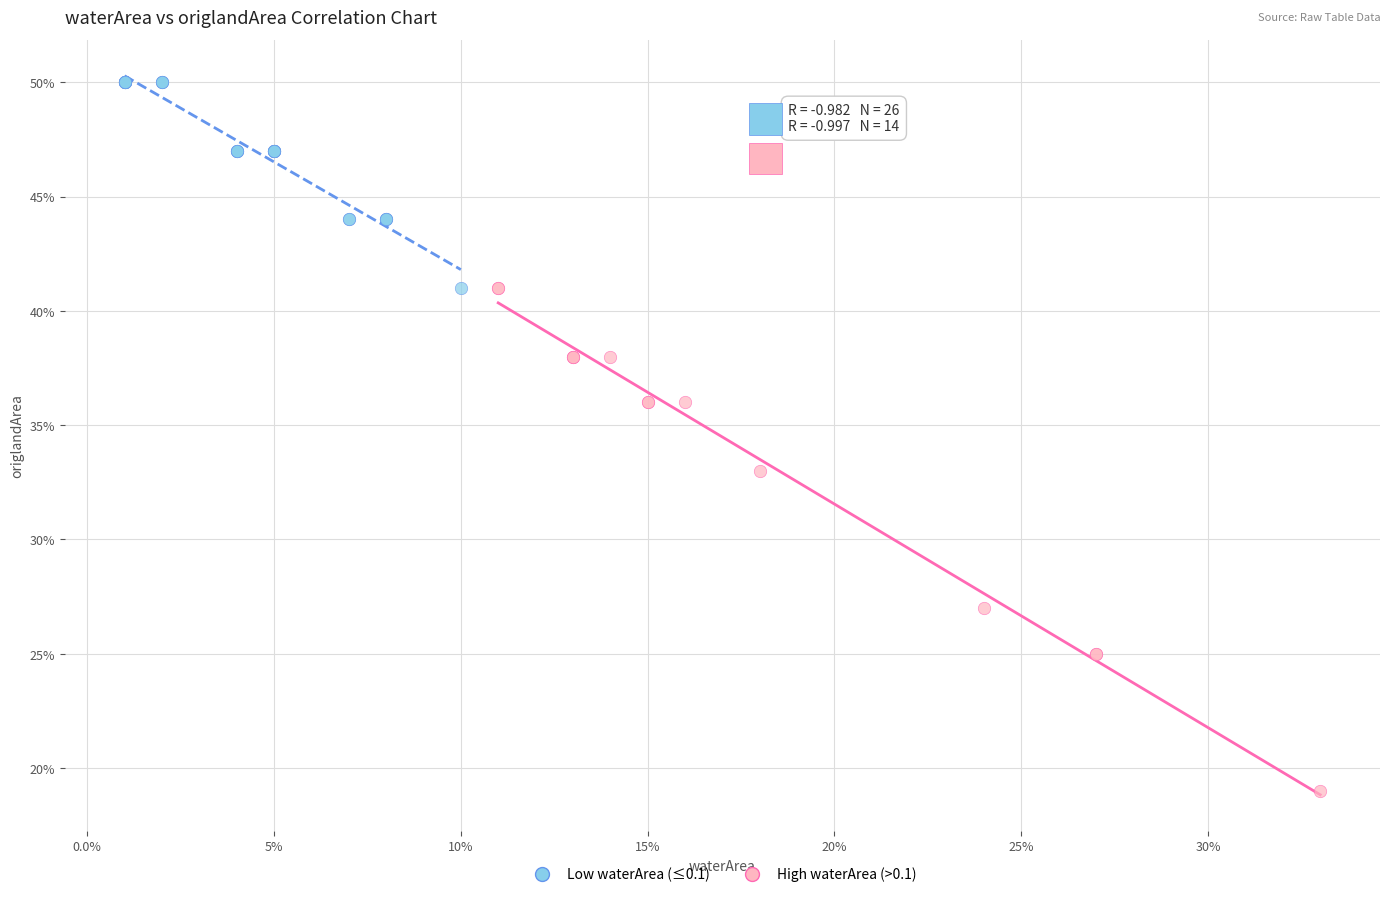

Which series has the widest spread of Y values?

High waterArea (>0.1)